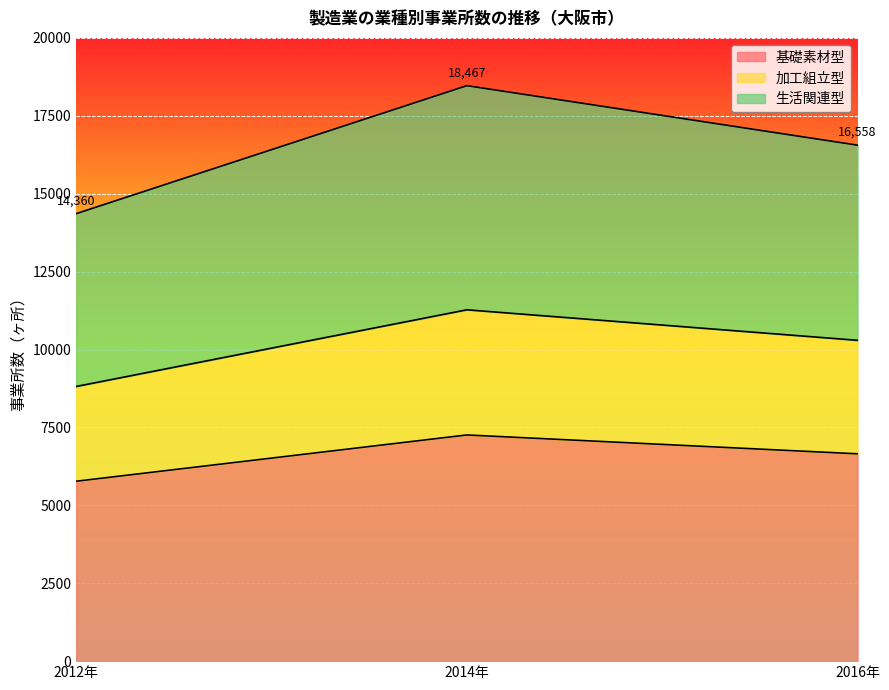

How many lines are shown in the chart?

3